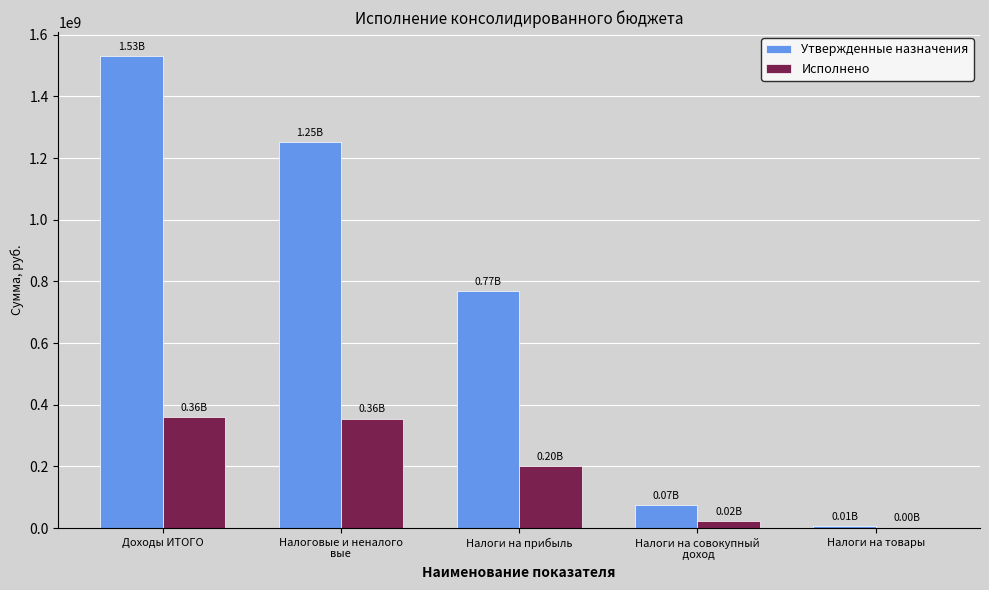

Are the bars grouped side by side (vs. stacked)?

Yes